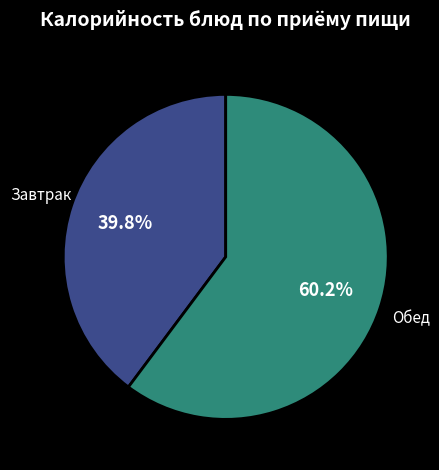

Does any single category account for the majority?

Yes